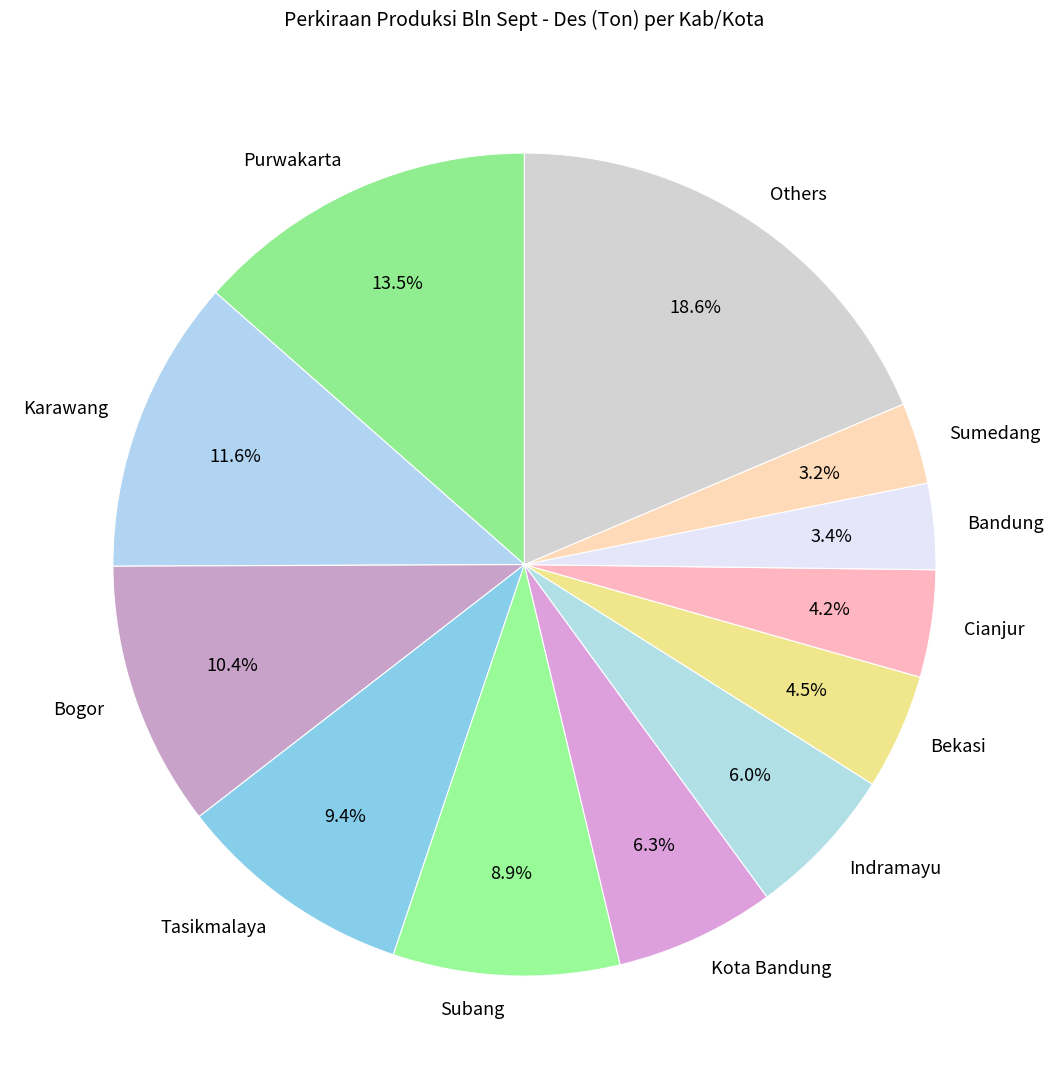

To the nearest percent, what is the difference between the largest and smallest slice percentages?

15%